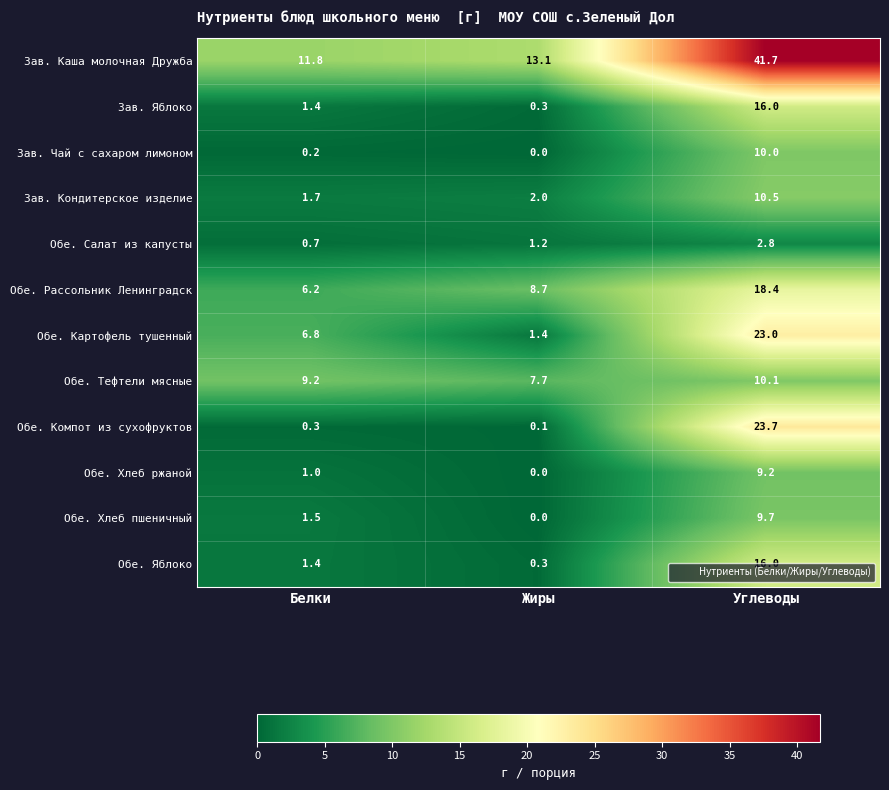

What is the approximate value of Обе. Хлеб пшеничный at Углеводы?

9.7